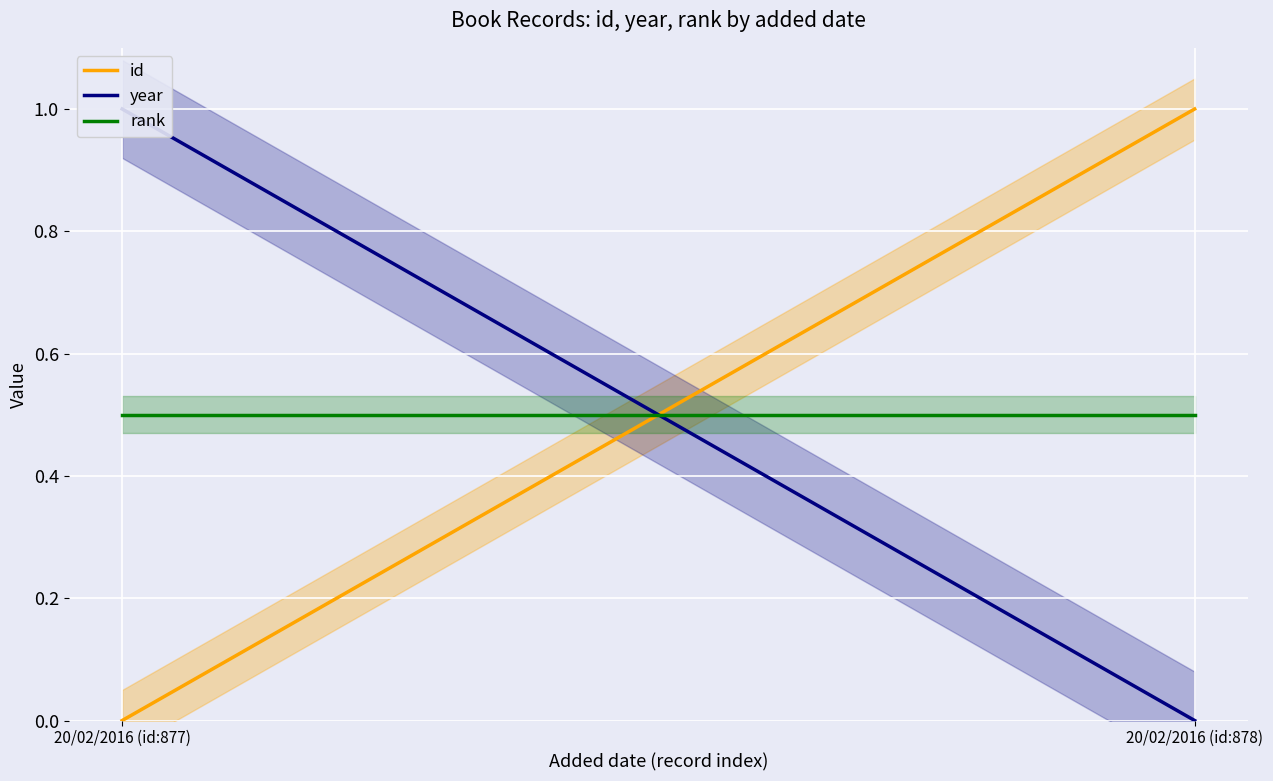

The value of id at 20/02/2016 (id:878) is 1.0. True or false?

True